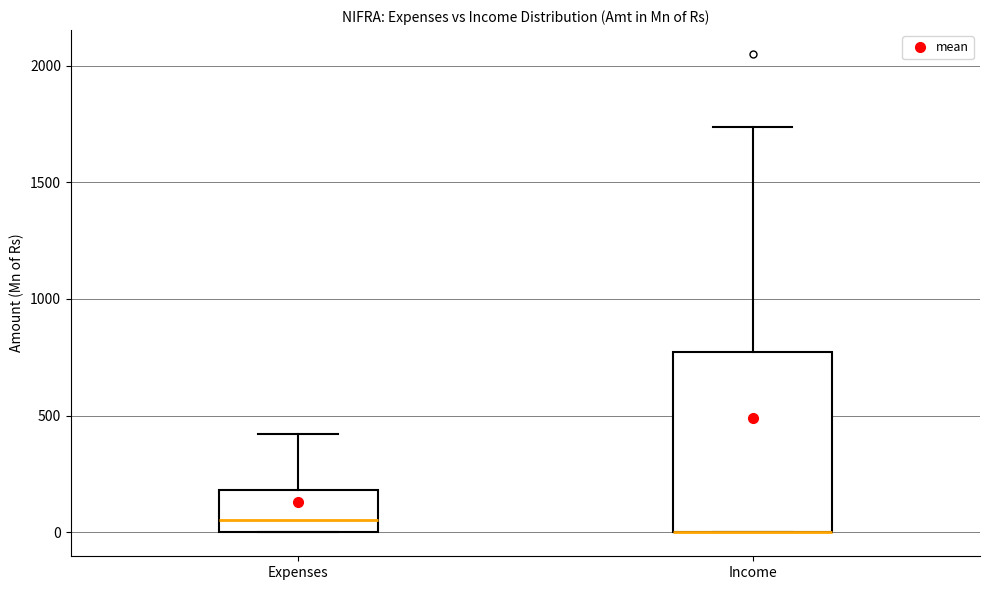

Reading left to right, read every box against the y-axis: the position of its median line, the range the box covers, and the ends of its whiskers. The values are not printed on the chart, so give them approximately, as read against the axis.

Expenses: median 50, box 0 to 200, whiskers 0 to 400
Income: median 0 (drawn on the box's lower edge), box 0 to 750, whiskers 0 to 1750